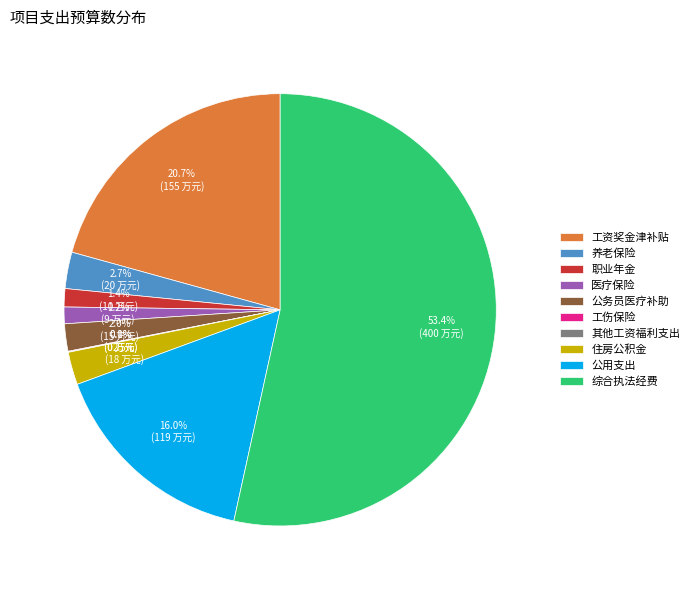

How much of the chart is everything except 住房公积金?

97.5%